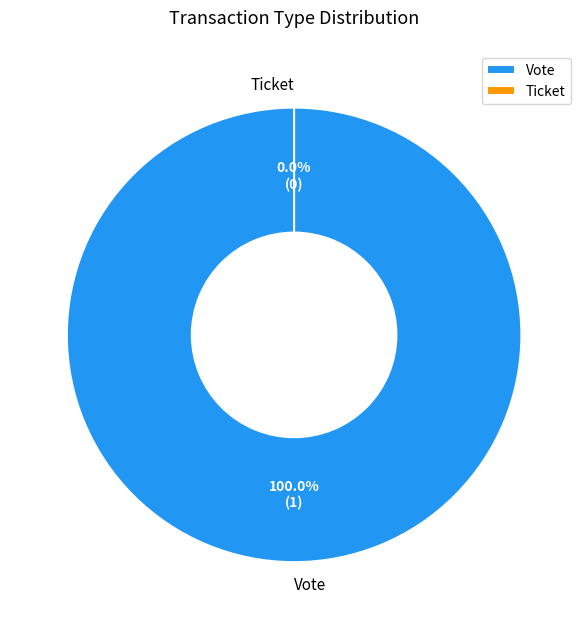

To the nearest percent, what is the difference between the largest and smallest slice percentages?

100%